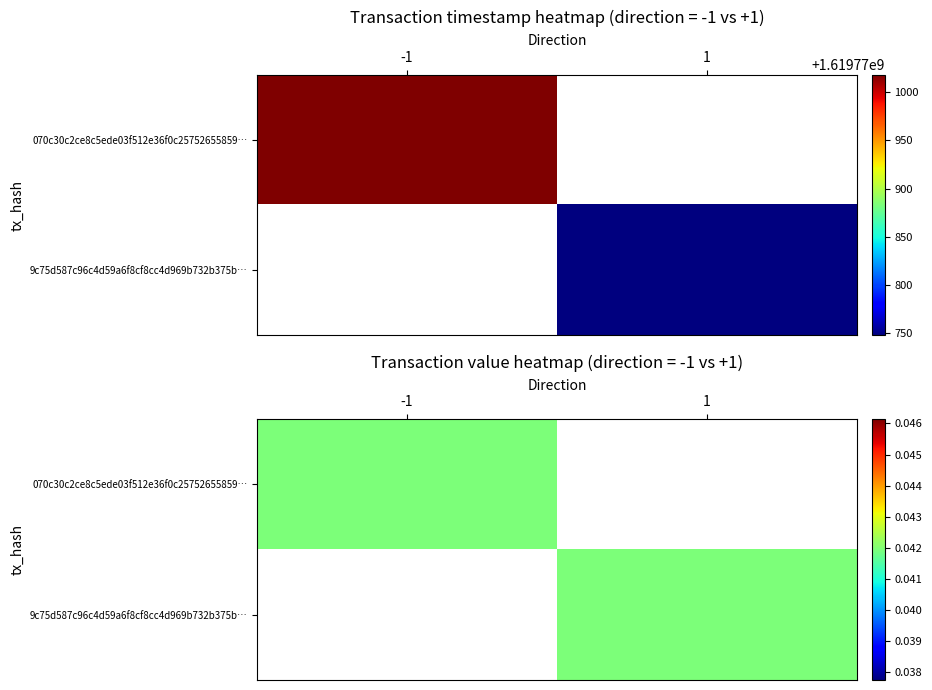

What is the highest value of the 9c75d587c96c4d59a6f8cf8cc4d969b732b375b series?

1619770748